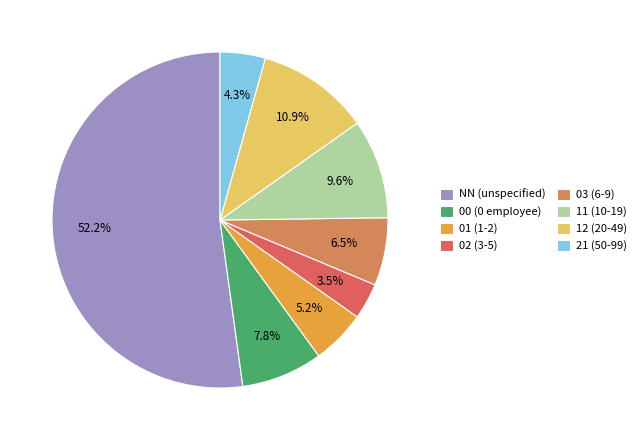

To the nearest percent, what percentage of the pie is 11?

10%